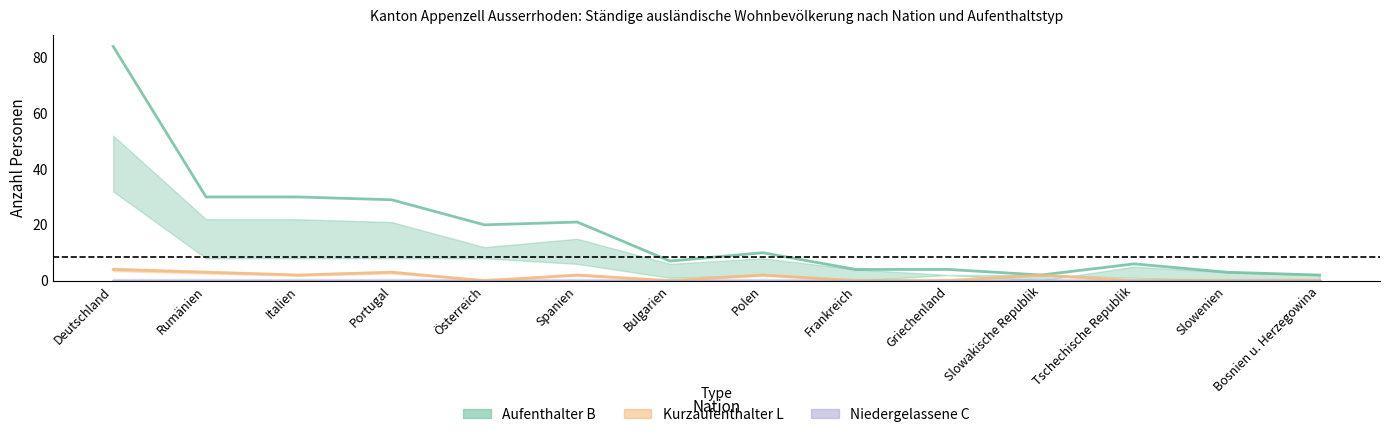

How many data points does each series have?

14